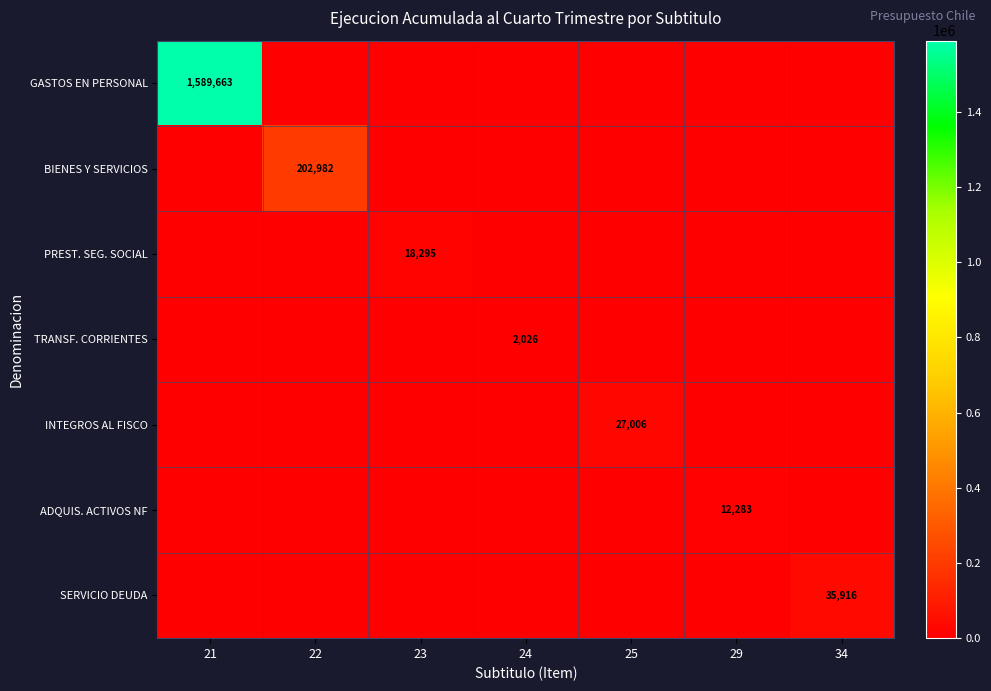

At 22, list the series in order from smallest to largest.

GASTOS EN PERSONAL, PREST. SEG. SOCIAL, TRANSF. CORRIENTES, INTEGROS AL FISCO, ADQUIS. ACTIVOS NF, SERVICIO DEUDA, BIENES Y SERVICIOS